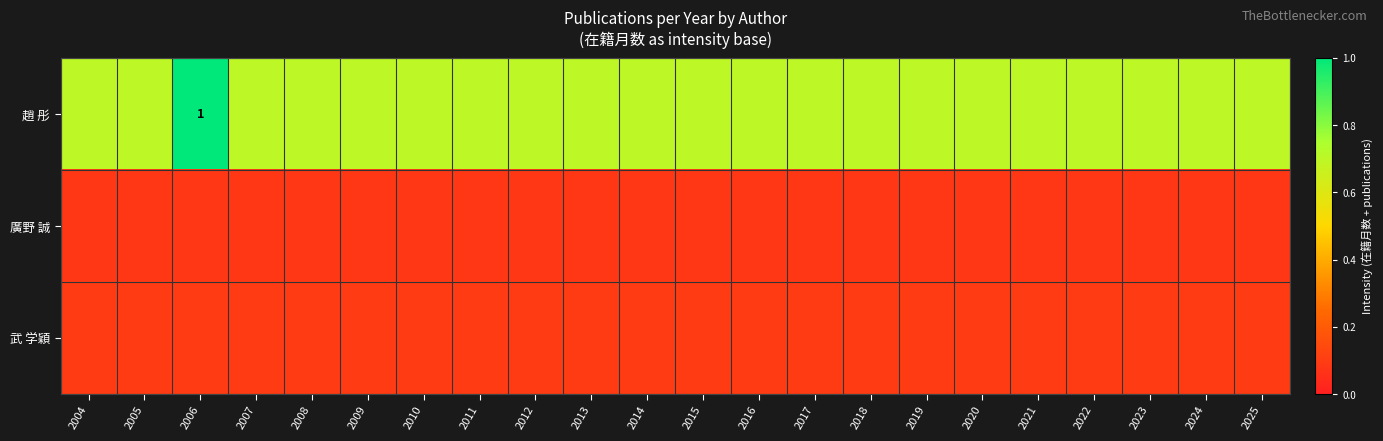

The value of 趙 彤 at 2013 is 0.7. True or false?

True